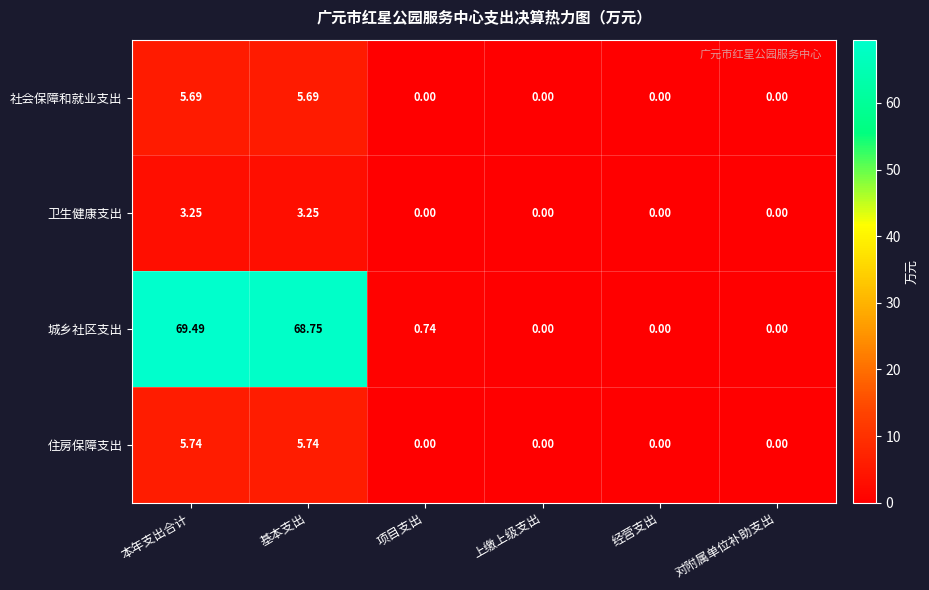

Rank the series at 基本支出 from highest to lowest value.

城乡社区支出, 住房保障支出, 社会保障和就业支出, 卫生健康支出